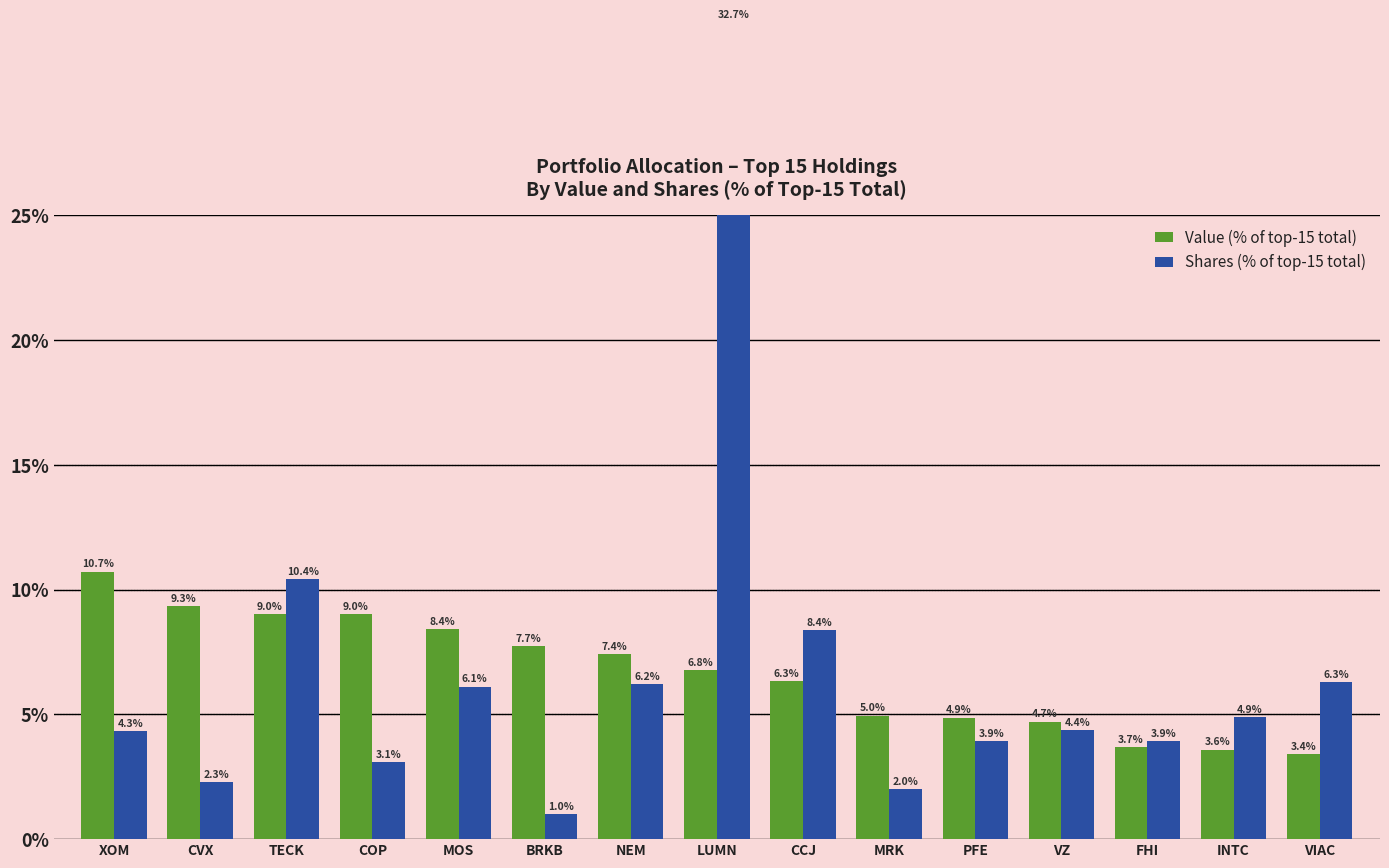

What is the total value across all series at COP?

12.1